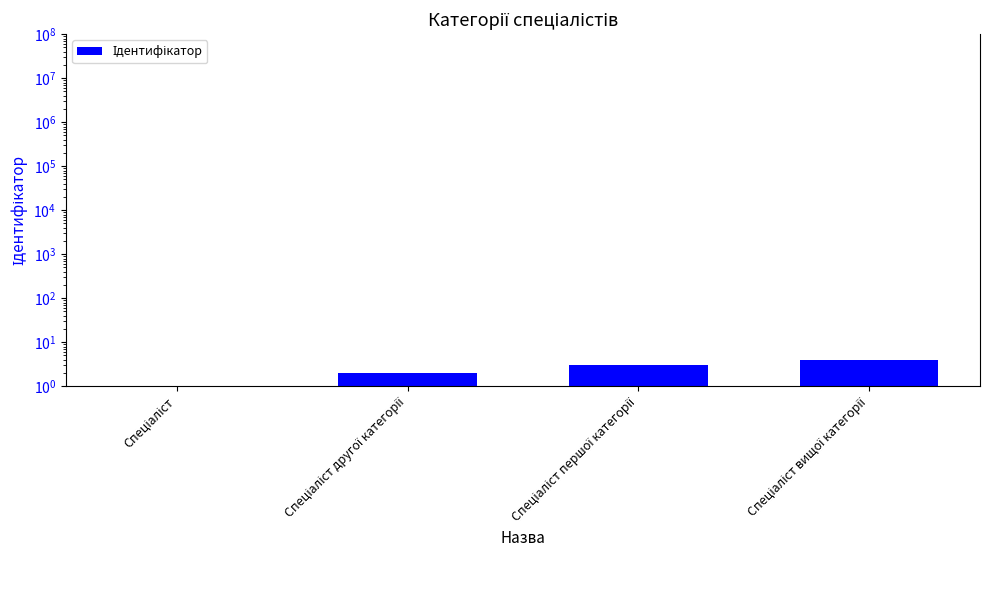

Where is the data nearest to the value 2?

Спеціаліст другої категорії